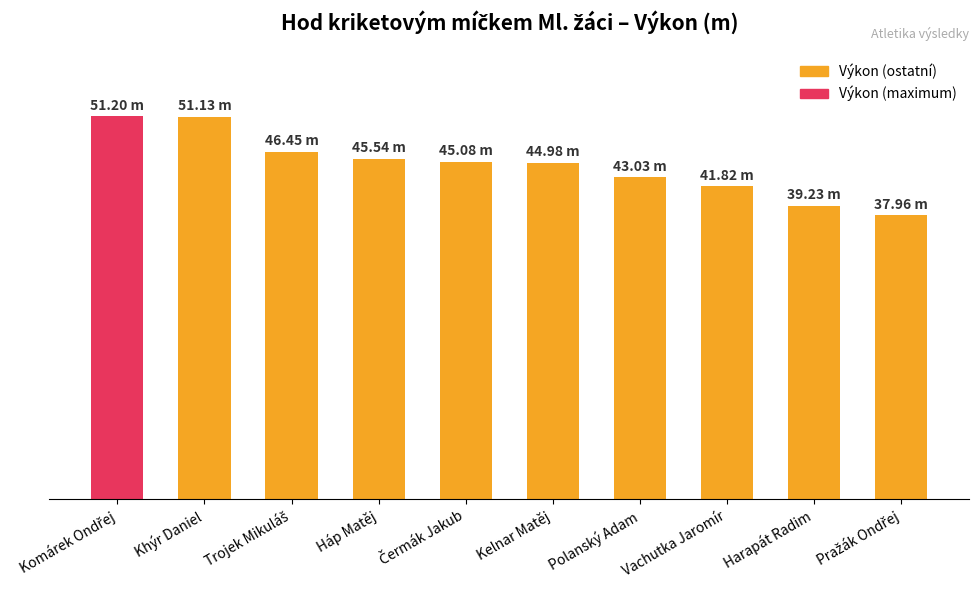

What position from the right is Háp Matěj?

7